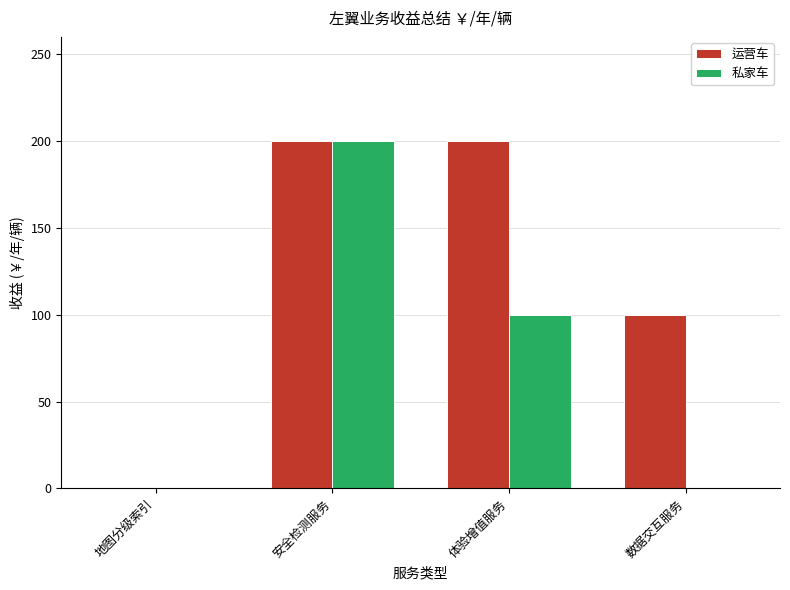

Which series has the largest total across all categories?

运营车